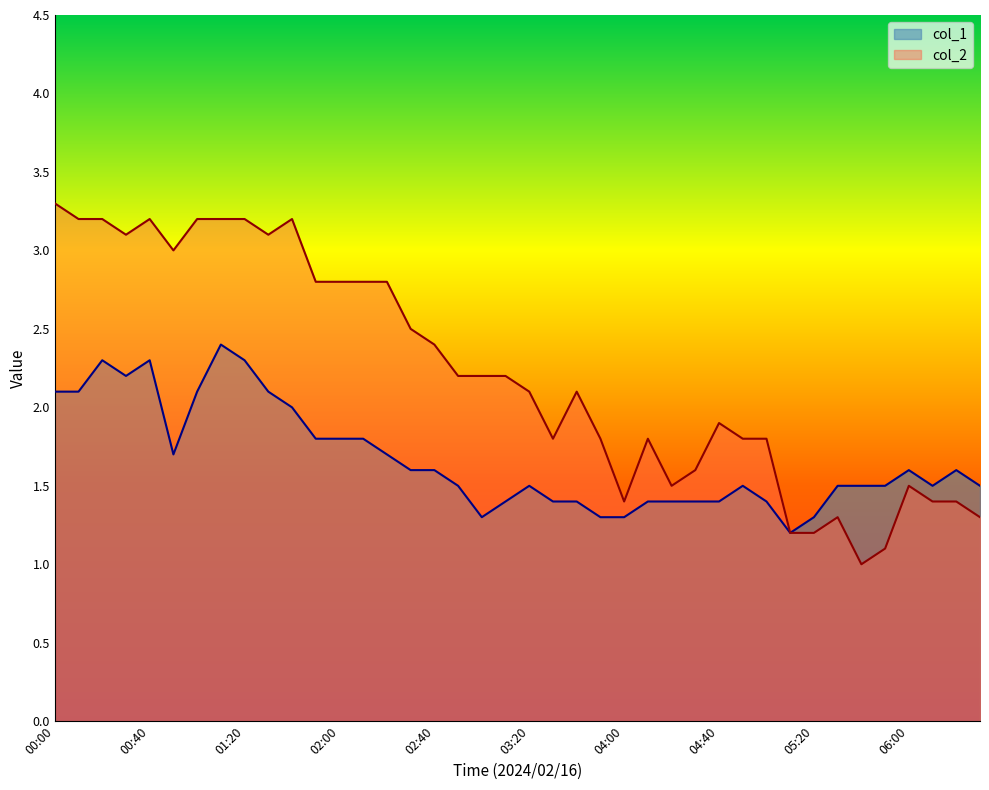

What is the label of the 38th point from the right?

00:20